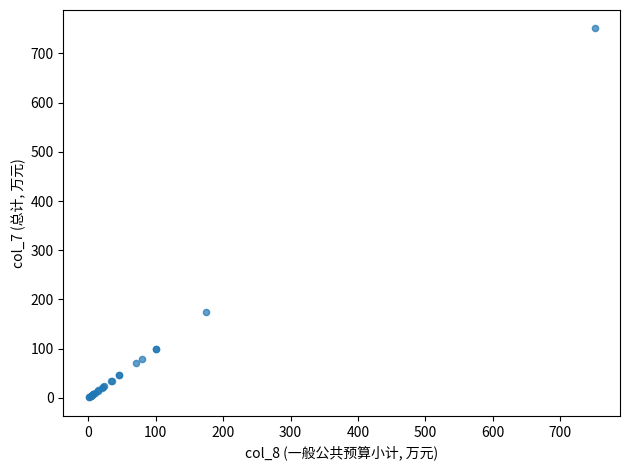

What Y value in the scatter plot is closest to 375?

175.1